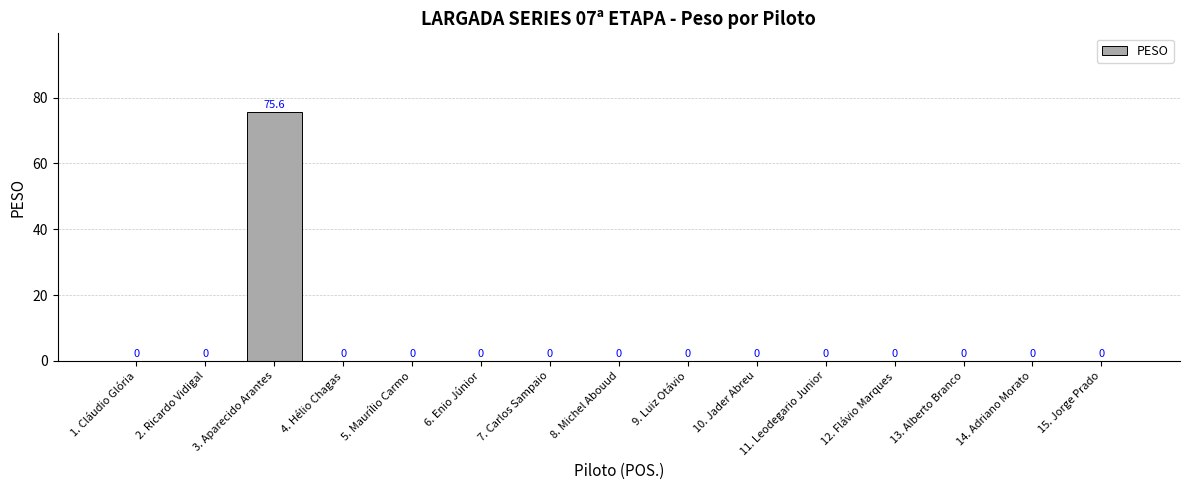

What is the maximum value shown in the chart?

75.6